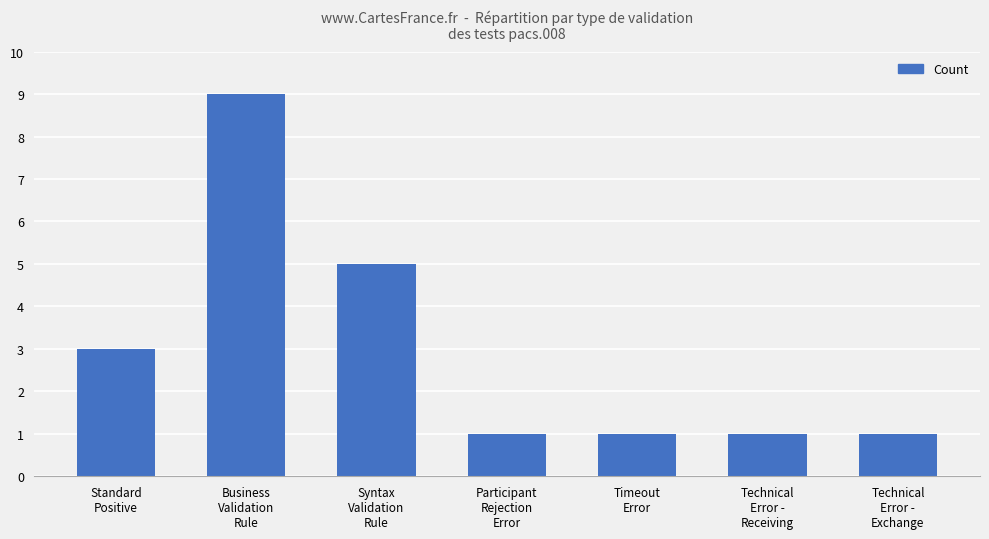

What is the value of the 5th bar from the left?

1